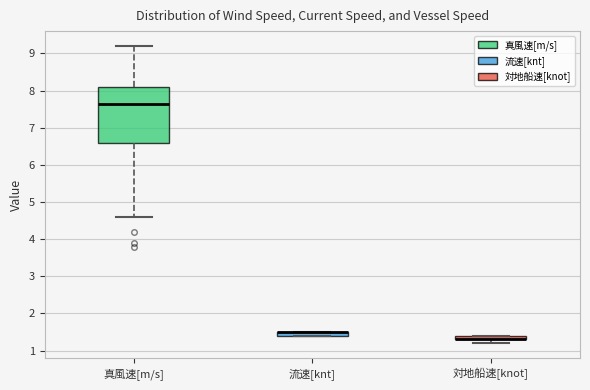

Where is the lower edge of the box for 流速[knt] on the y-axis? The values are not printed on the chart, so give them approximately, as read against the axis.

1.4